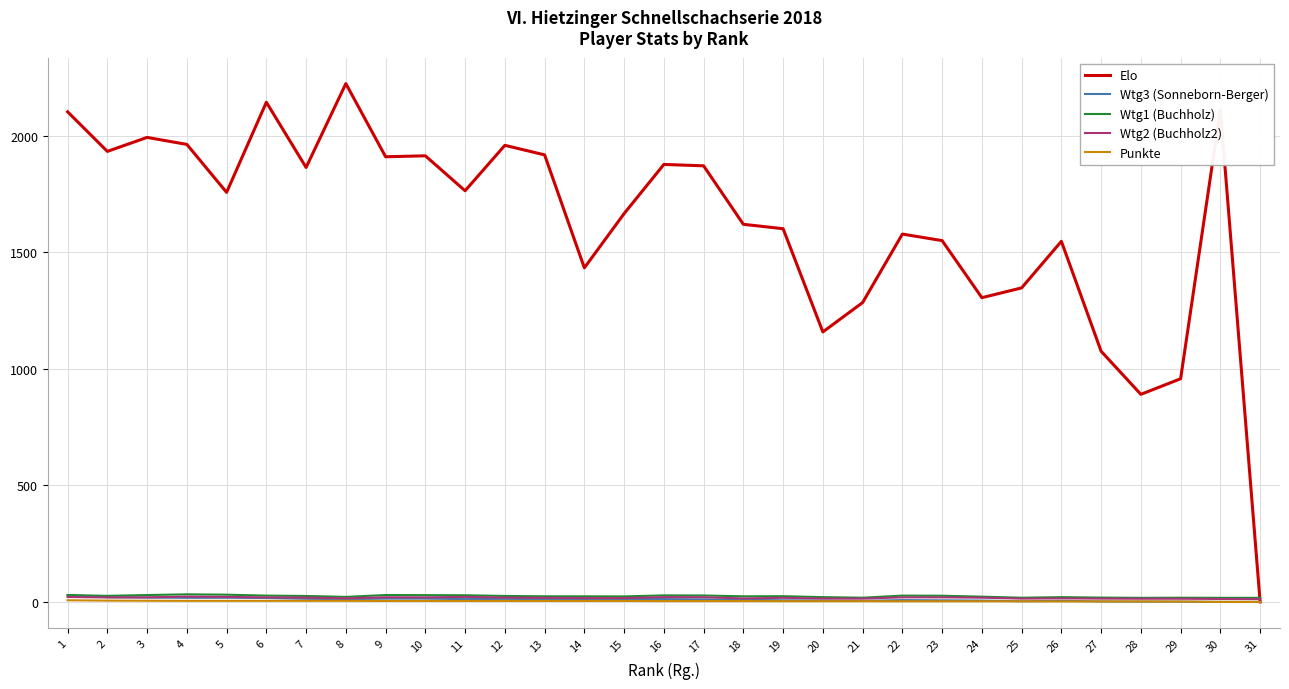

Which series has the largest range (max minus min)?

Elo